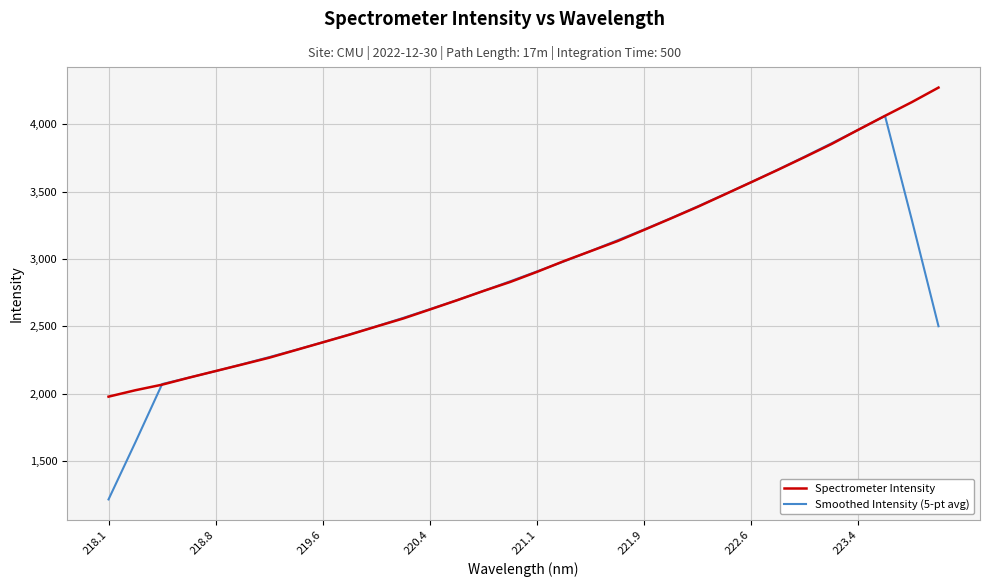

Which series has the widest spread of values?

Smoothed Intensity (5-pt avg)